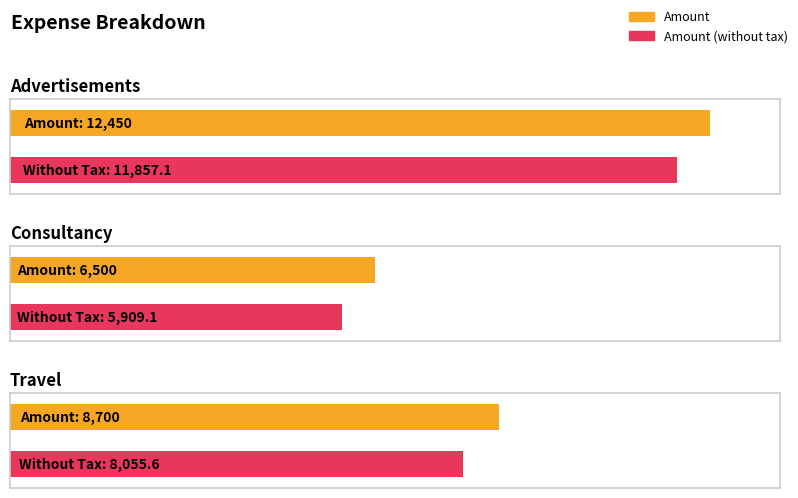

How many values in the Amount series exceed 8700?

1